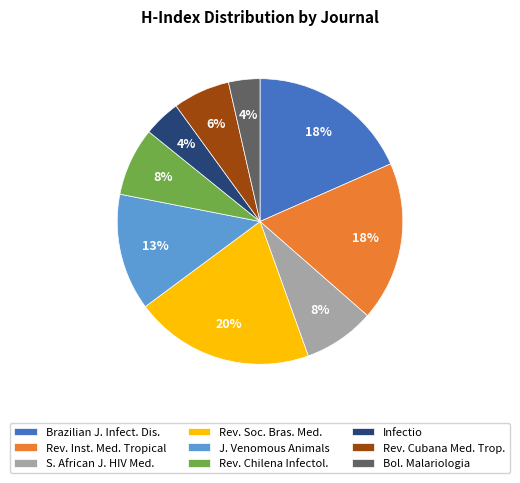

To the nearest percent, what is the average slice percentage?

11%